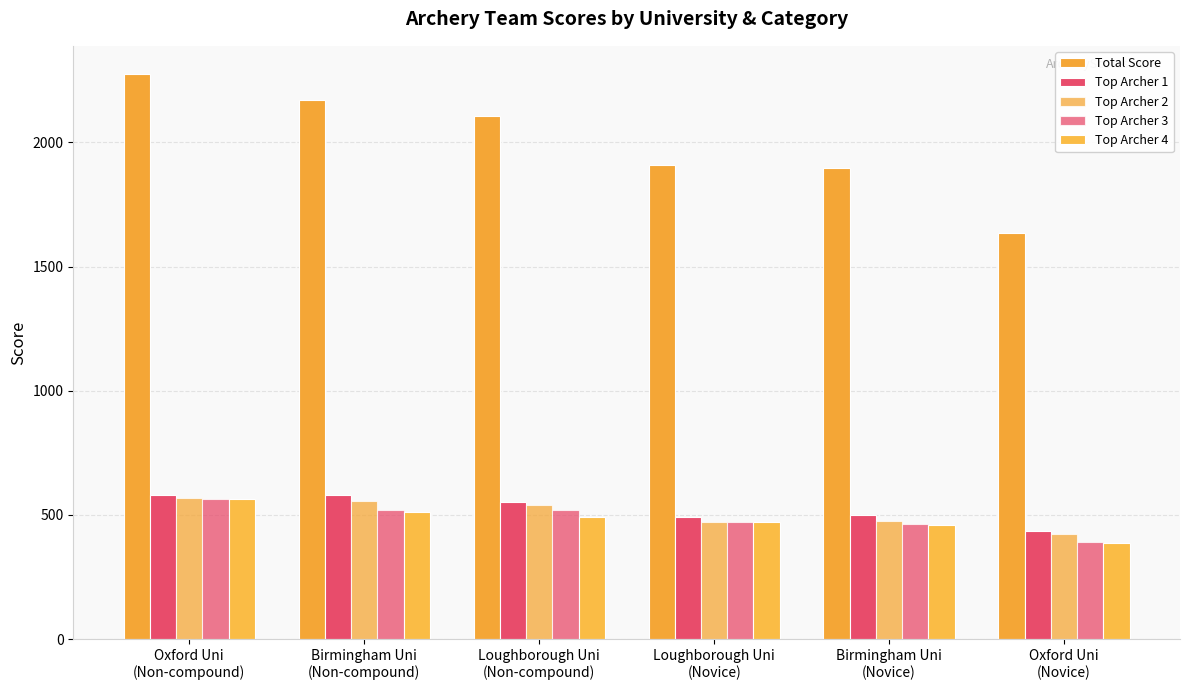

Reading left to right, extract all data points from this chart.

Total Score: Oxford Uni
(Non-compound)=2275	Birmingham Uni
(Non-compound)=2171	Loughborough Uni
(Non-compound)=2105	Loughborough Uni
(Novice)=1908	Birmingham Uni
(Novice)=1897	Oxford Uni
(Novice)=1636
Top Archer 1: Oxford Uni
(Non-compound)=581	Birmingham Uni
(Non-compound)=581	Loughborough Uni
(Non-compound)=553	Loughborough Uni
(Novice)=492	Birmingham Uni
(Novice)=499	Oxford Uni
(Novice)=436
Top Archer 2: Oxford Uni
(Non-compound)=567	Birmingham Uni
(Non-compound)=557	Loughborough Uni
(Non-compound)=540	Loughborough Uni
(Novice)=473	Birmingham Uni
(Novice)=475	Oxford Uni
(Novice)=422
Top Archer 3: Oxford Uni
(Non-compound)=564	Birmingham Uni
(Non-compound)=519	Loughborough Uni
(Non-compound)=520	Loughborough Uni
(Novice)=472	Birmingham Uni
(Novice)=462	Oxford Uni
(Novice)=390
Top Archer 4: Oxford Uni
(Non-compound)=563	Birmingham Uni
(Non-compound)=514	Loughborough Uni
(Non-compound)=492	Loughborough Uni
(Novice)=471	Birmingham Uni
(Novice)=461	Oxford Uni
(Novice)=388